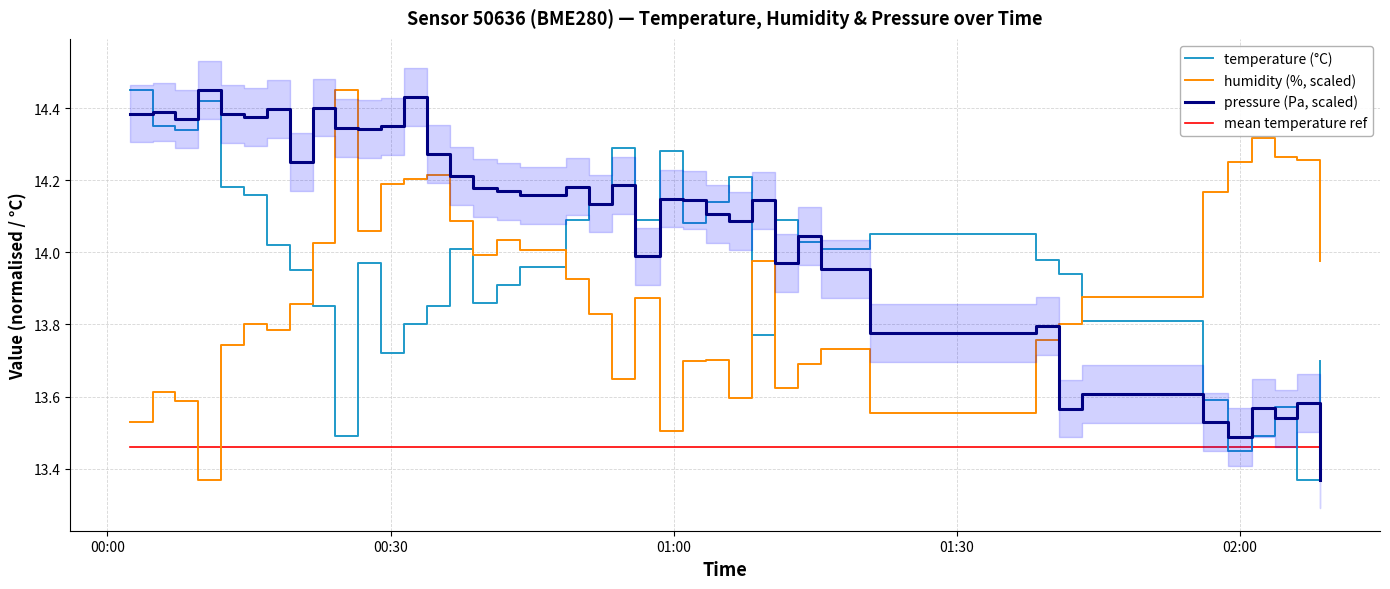

Does the chart have visible grid lines?

Yes